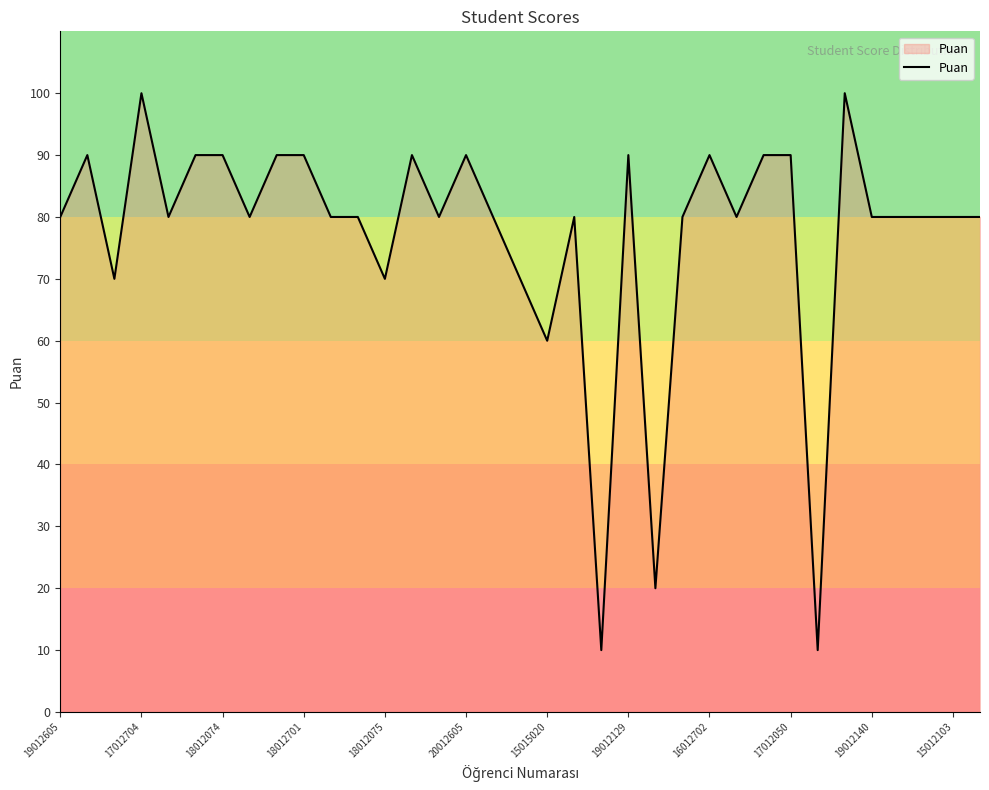

What is the minimum value shown in the chart?

10